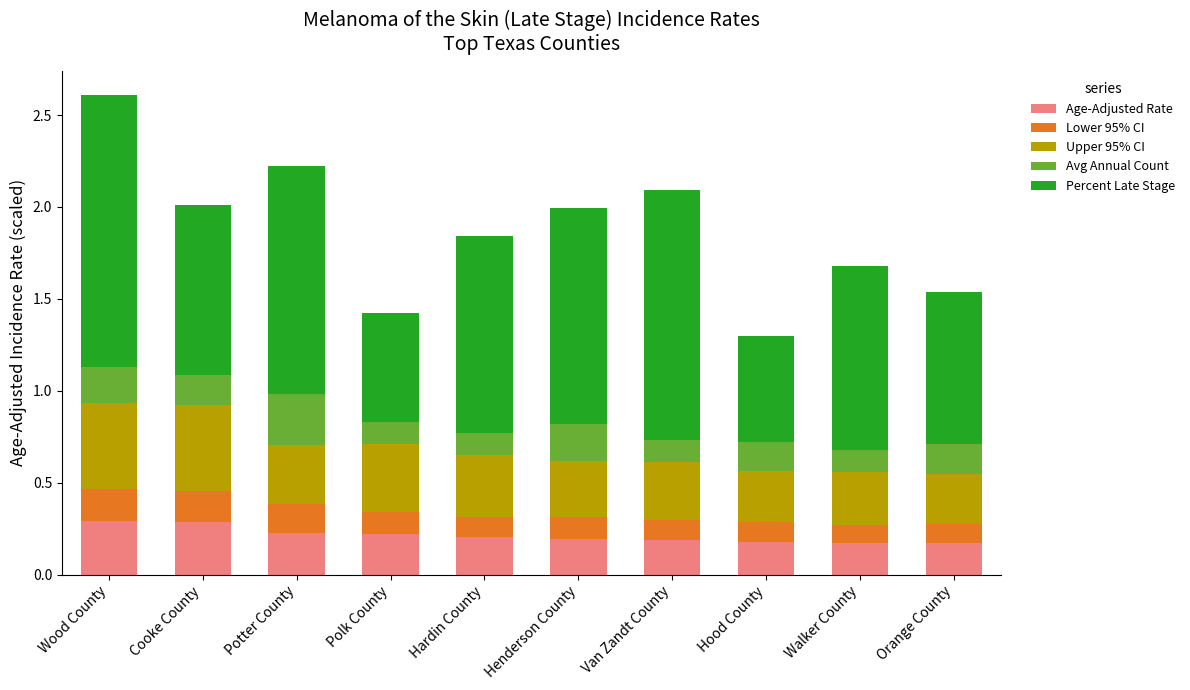

True or false: Age-Adjusted Rate has a value of 0.5 at Wood County.

False